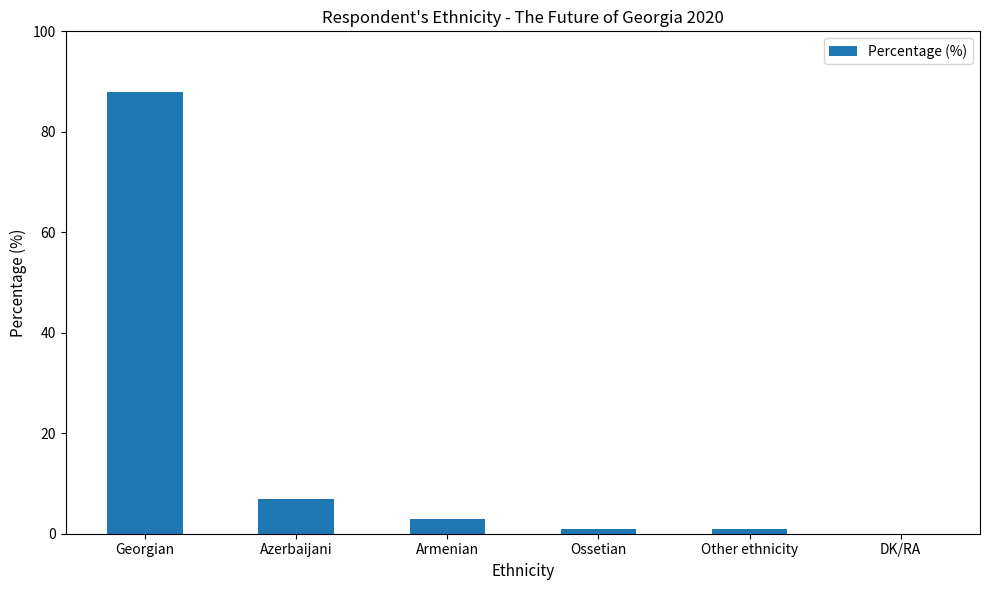

What is the maximum value shown in the chart?

88